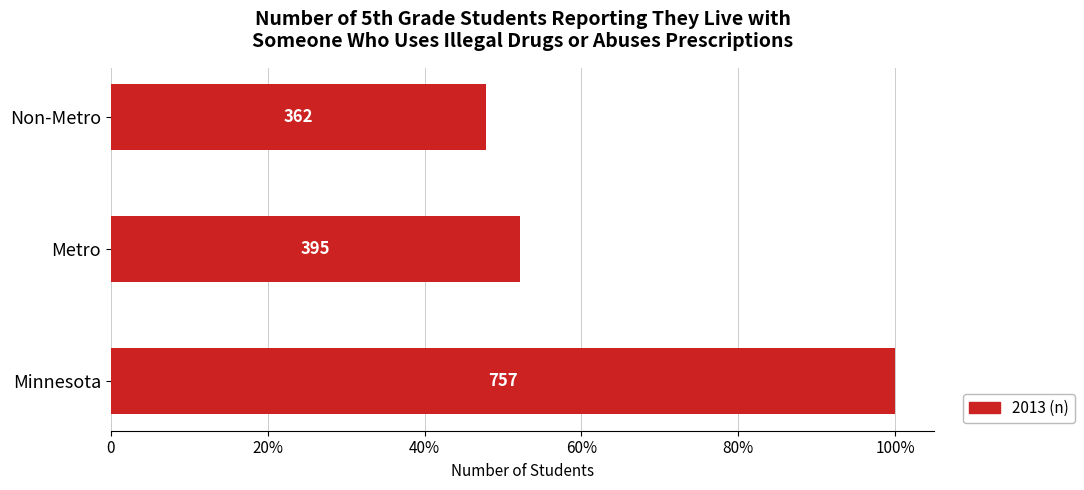

What is the sum of all values?

1514